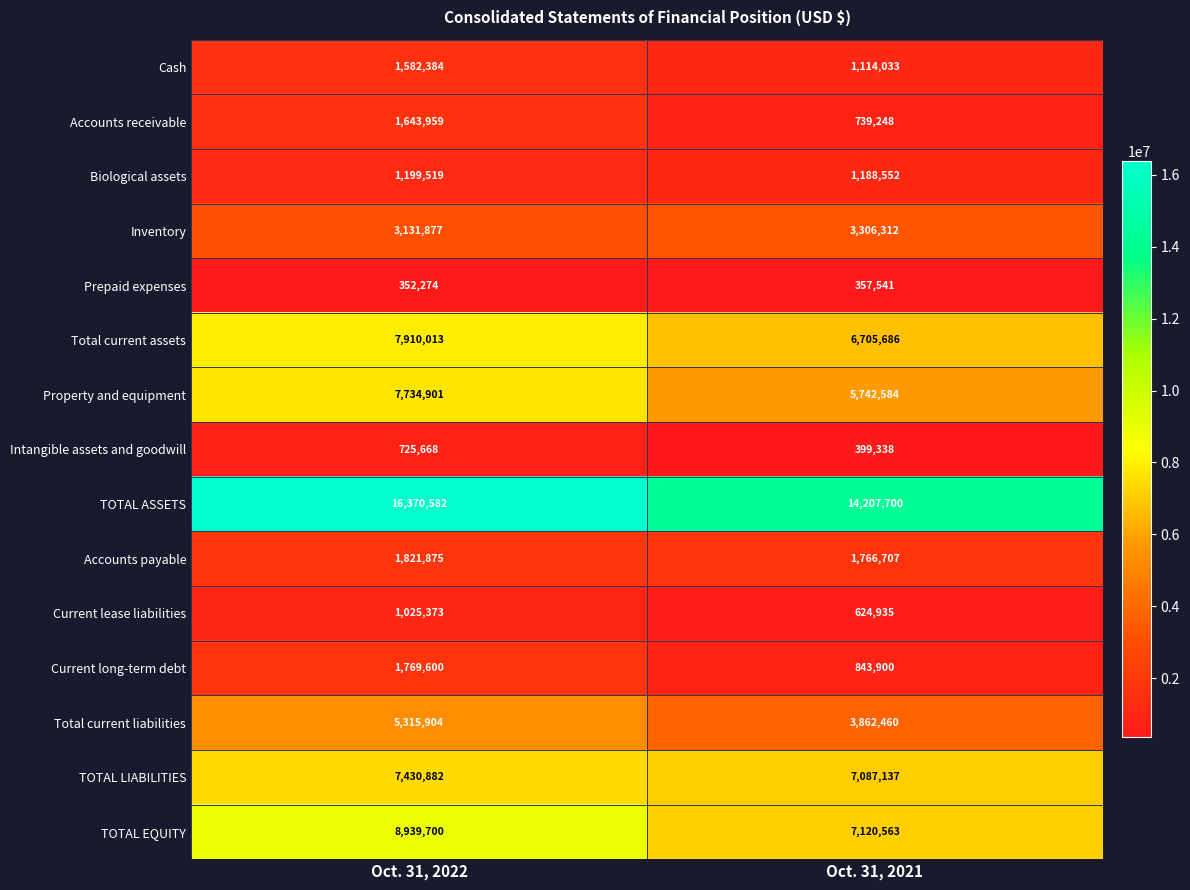

Rank the series at Oct. 31, 2021 from lowest to highest value.

Prepaid expenses, Intangible assets and goodwill, Current lease liabilities, Accounts receivable, Current long-term debt, Cash, Biological assets, Accounts payable, Inventory, Total current liabilities, Property and equipment, Total current assets, TOTAL LIABILITIES, TOTAL EQUITY, TOTAL ASSETS